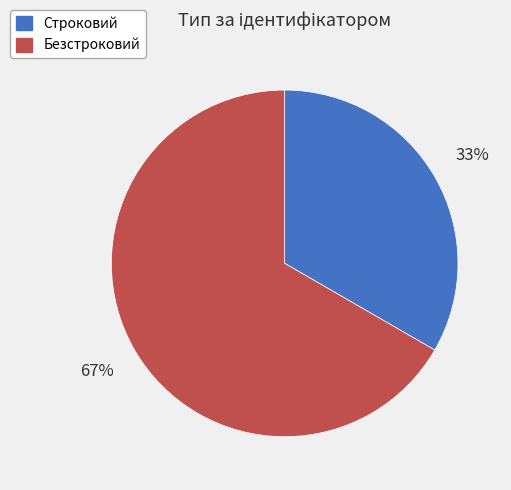

True or false: Безстроковий accounts for 77% of the total.

False